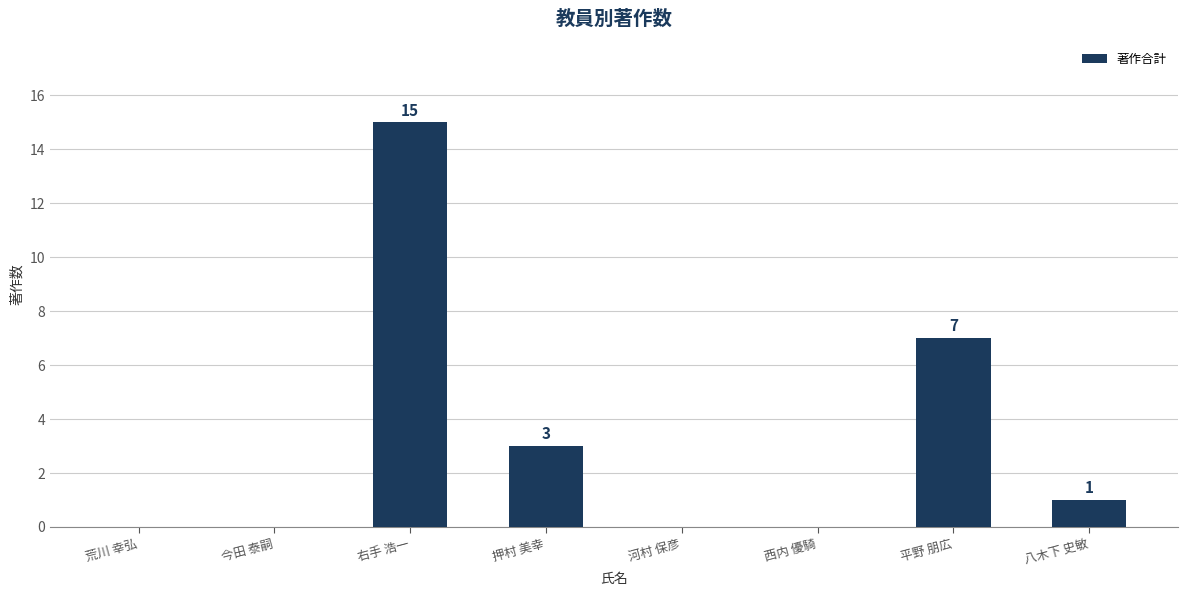

True or false: the data shows 0 at 今田 泰嗣.

True